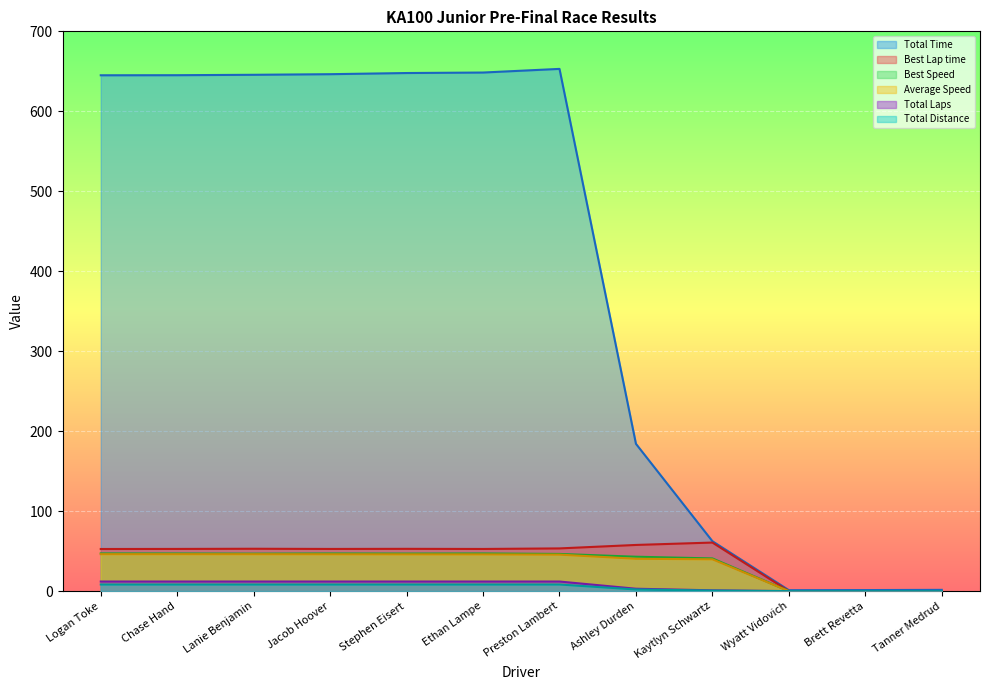

What position from the right is Wyatt Vidovich?

3